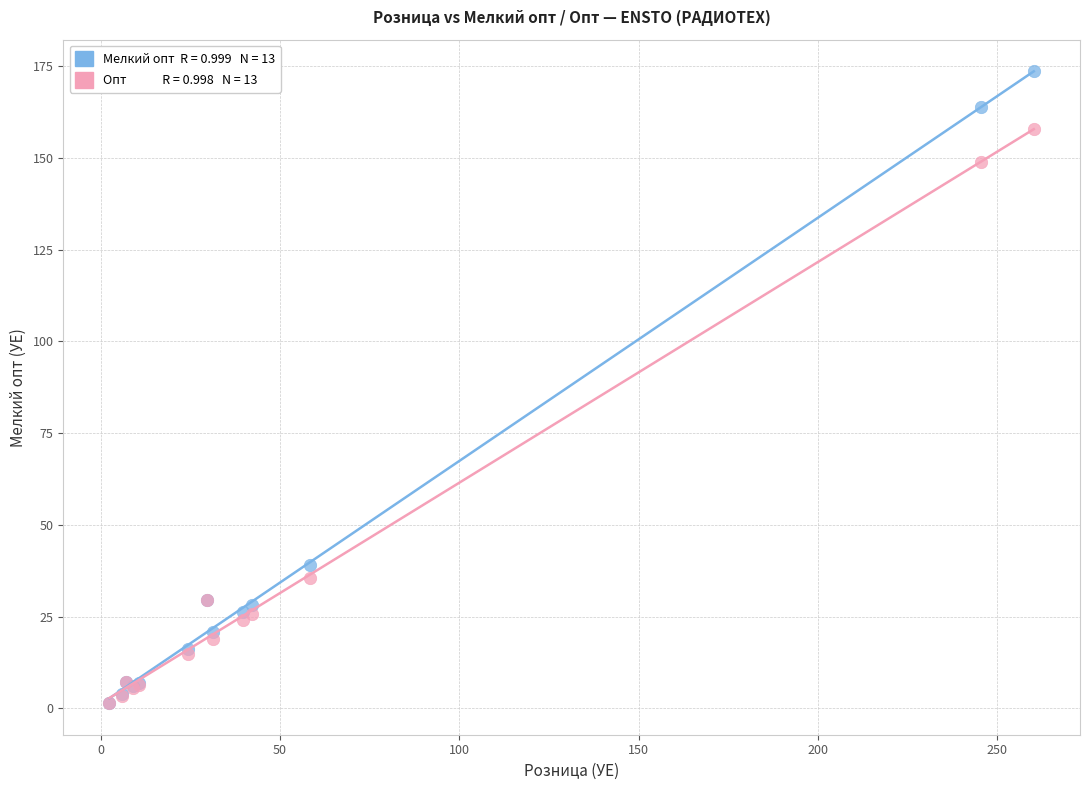

Across all series, what Y value is closest to 87?

39.0